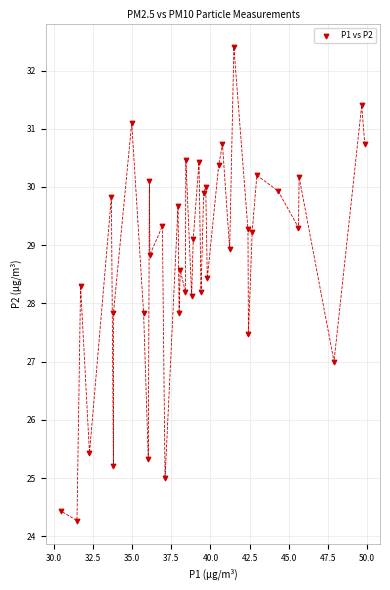

What is the range of X values (max minus min)?

19.4